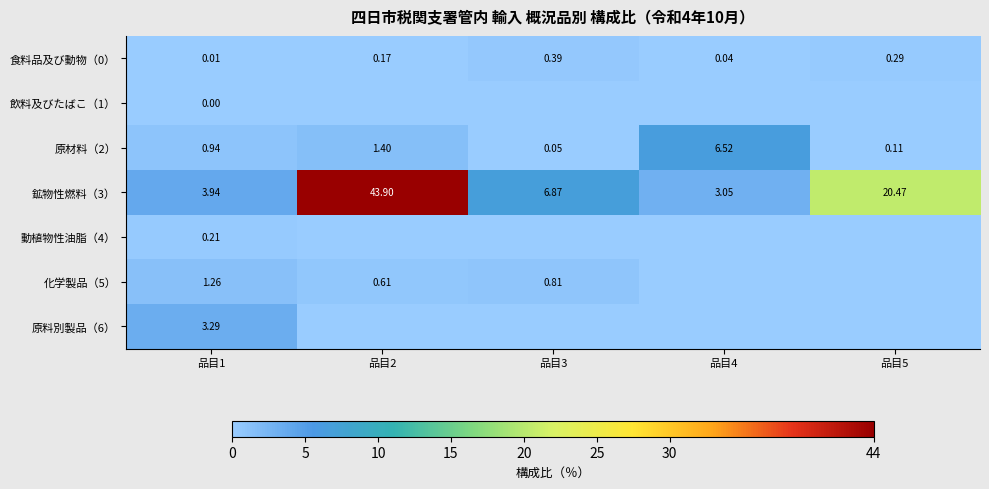

Which series has the largest total across all categories?

鉱物性燃料（3）